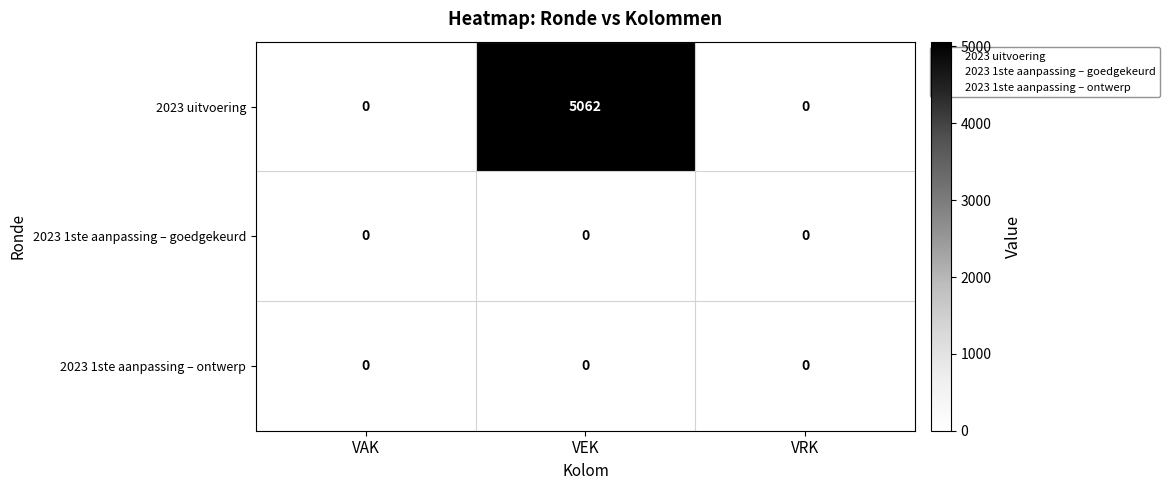

What is the maximum value shown in the chart?

5062